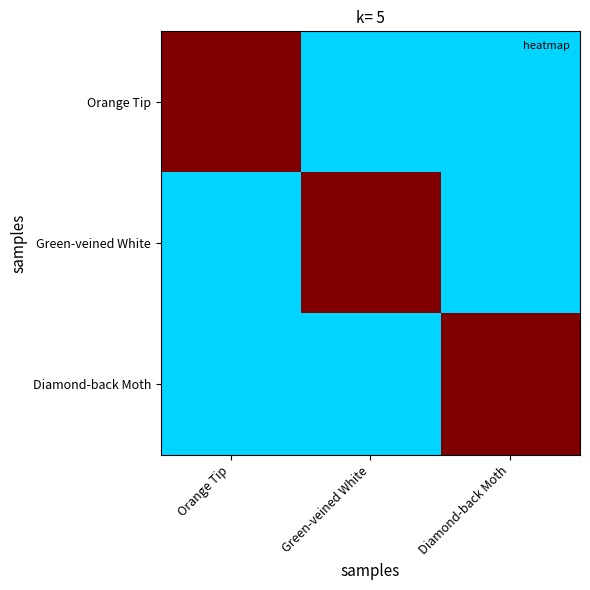

Reading right to left, extract all data points from this chart.

Orange Tip: Diamond-back Moth=1	Green-veined White=1	Orange Tip=3
Green-veined White: Diamond-back Moth=1	Green-veined White=3	Orange Tip=1
Diamond-back Moth: Diamond-back Moth=3	Green-veined White=1	Orange Tip=1